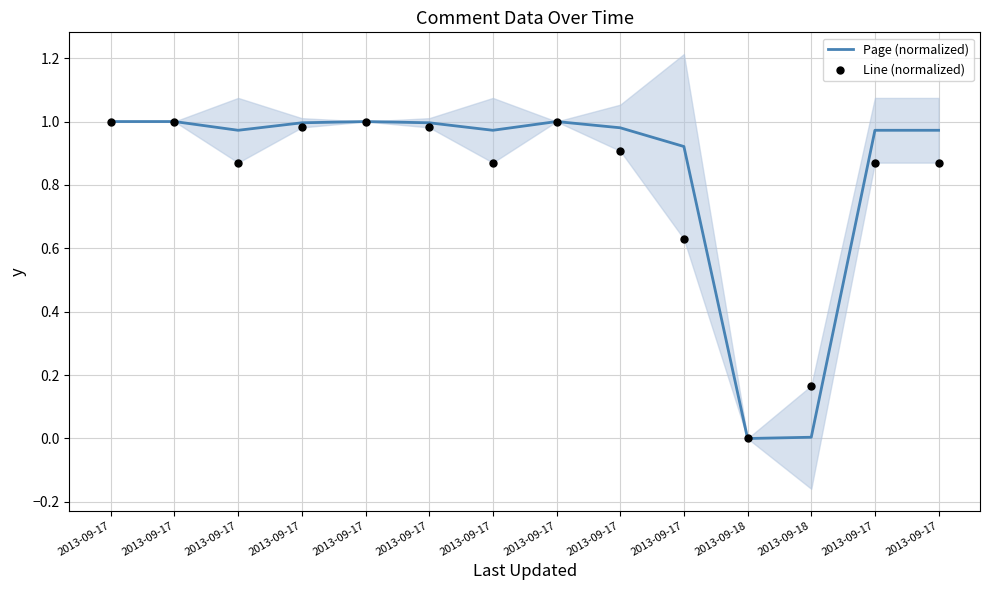

At which category is the sum across all series the highest?

2013-09-17